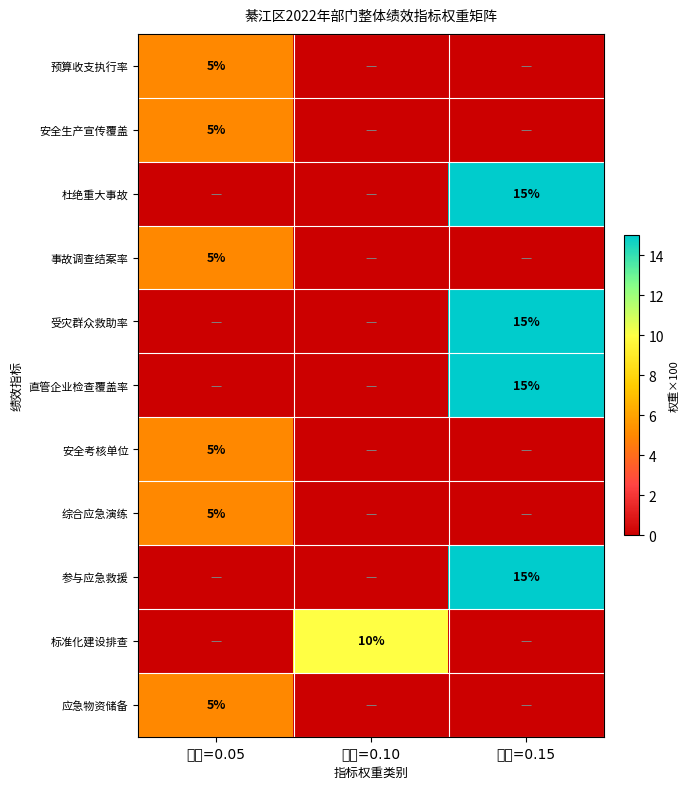

True or false: 直管企业检查覆盖率 has a value of 3 at 权重=0.15.

False